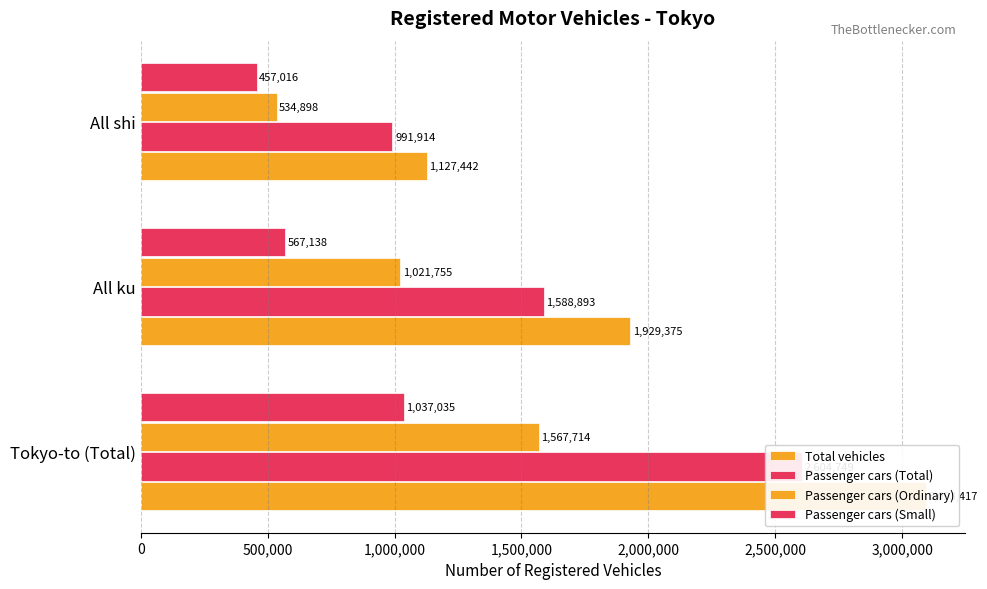

Count the Passenger cars (Total) values in the range 991914 to 2604749.

3